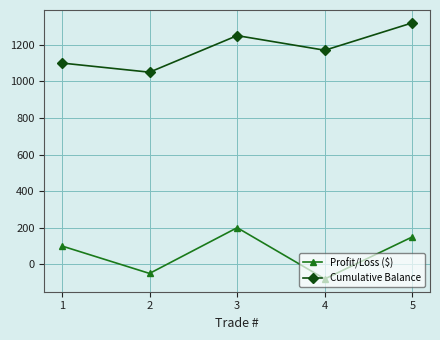

Where is the first local minimum for Profit/Loss ($)?

2